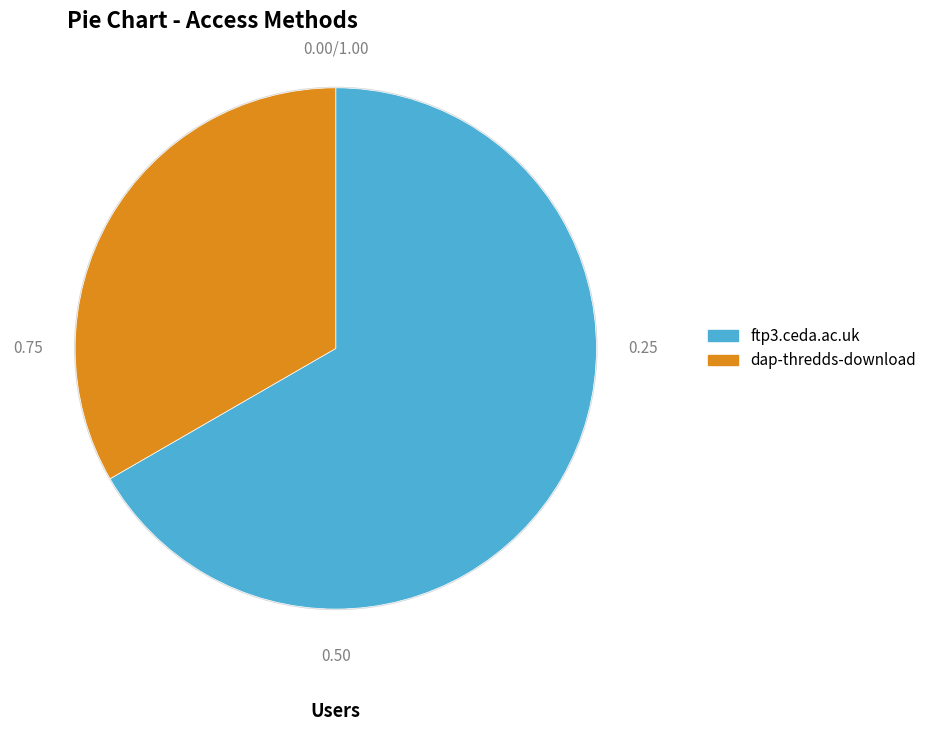

Which category has the smallest portion of the pie?

dap-thredds-download